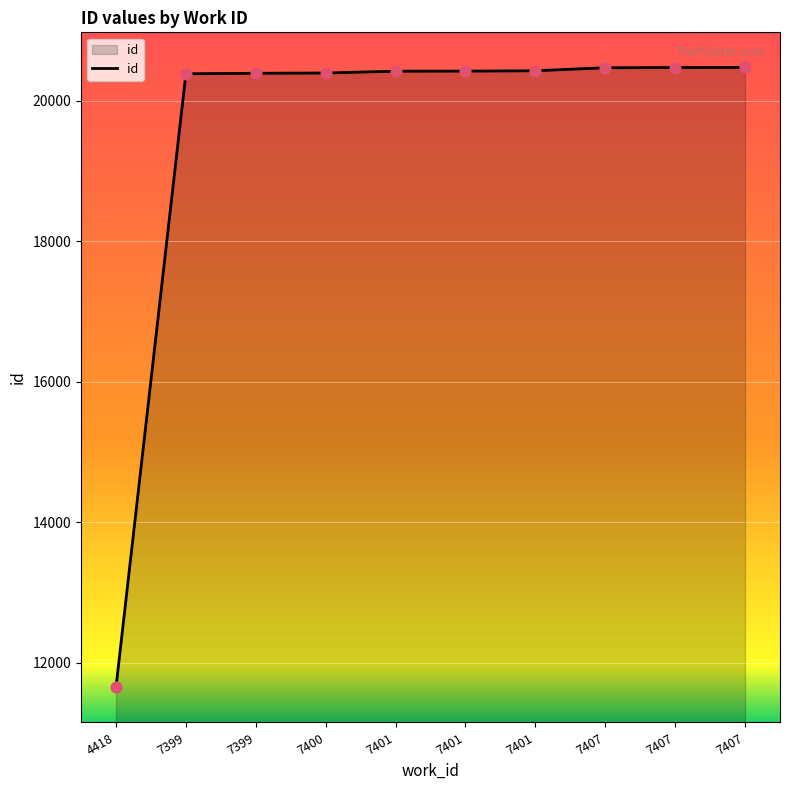

Between 4418 and 7399, which is larger?

7399